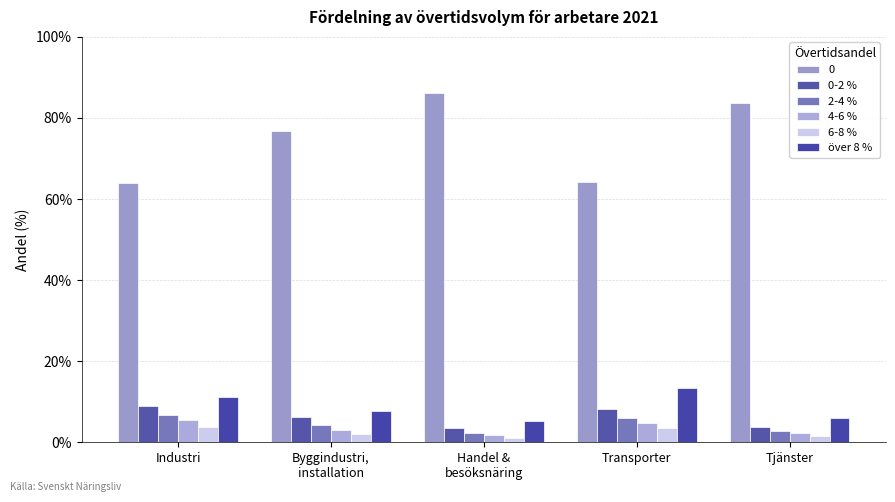

Which series changed the most between Industri and Tjänster?

0